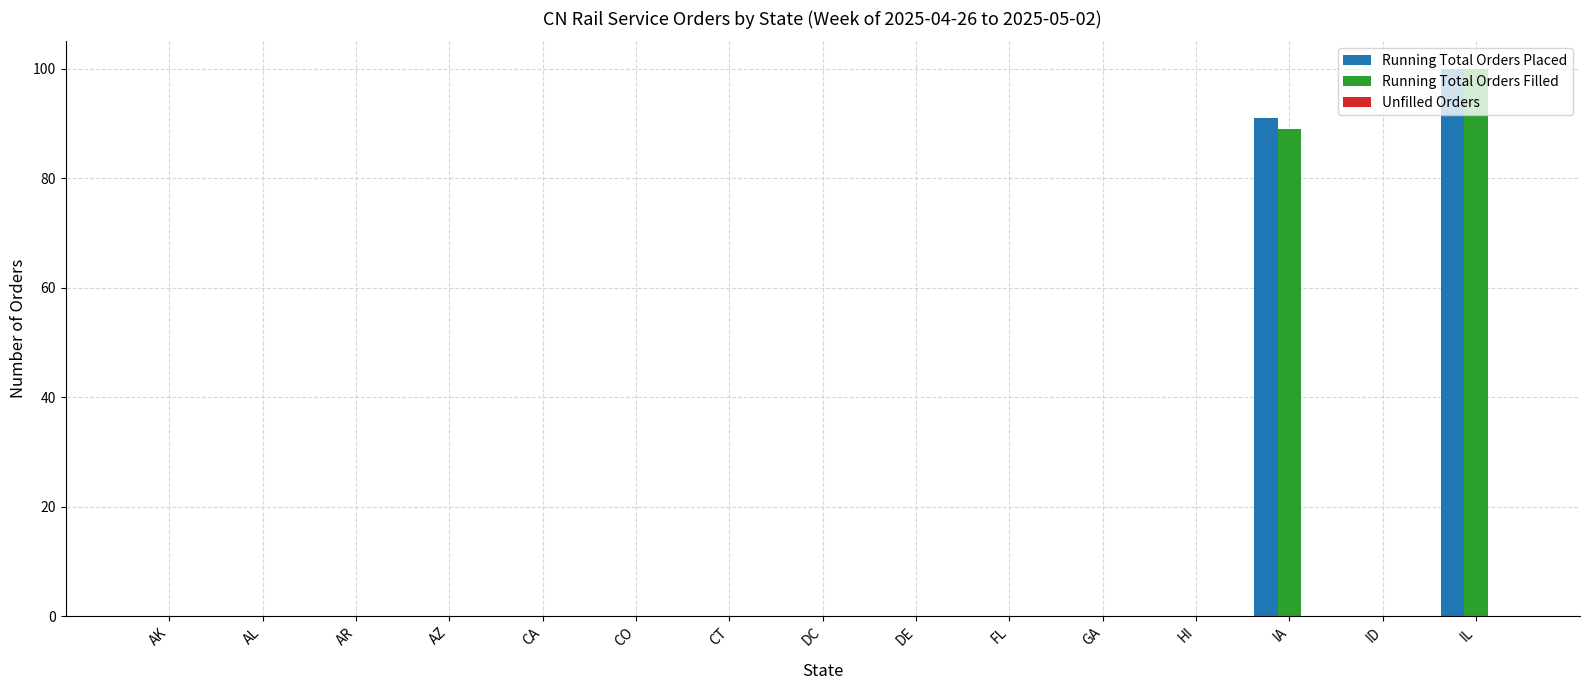

At which category is the sum across all series the highest?

IL